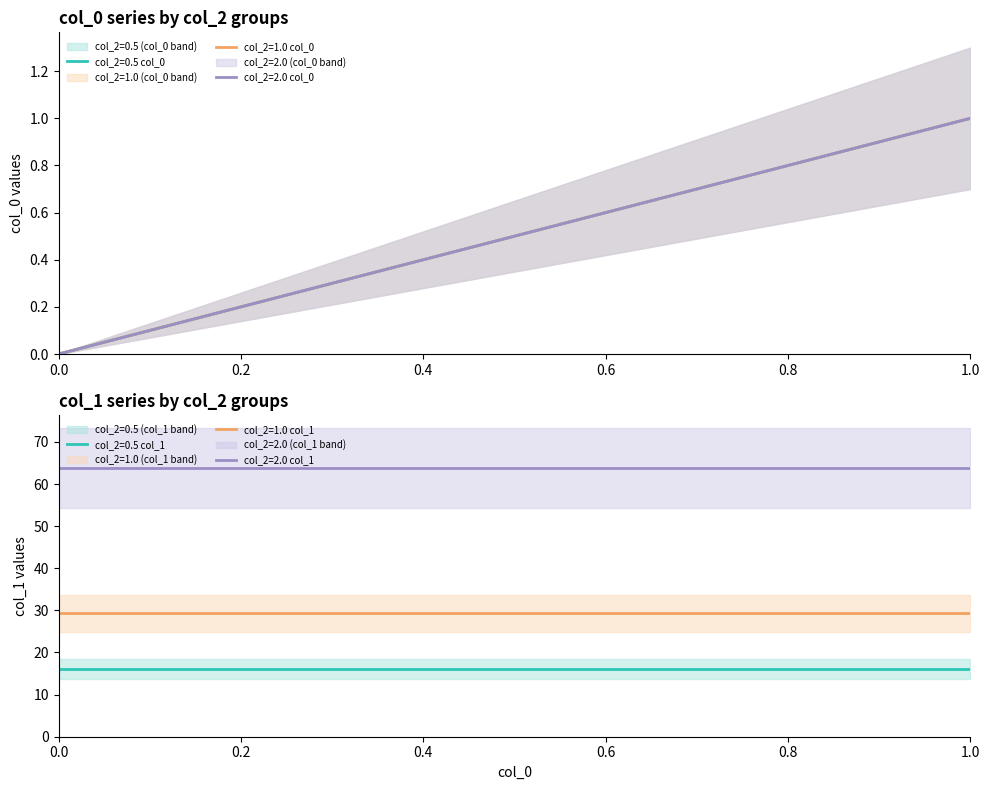

Is the value of col_0 at 1.0 greater than the value of col_1 at 0.0?

No